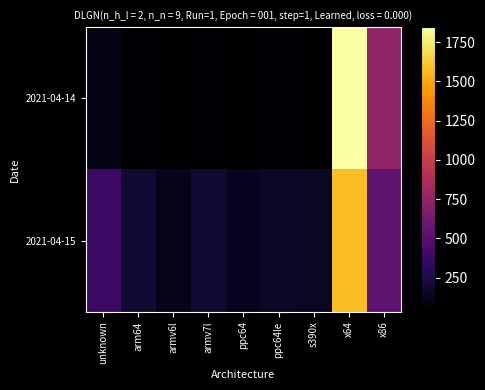

At which category is the sum across all series the highest?

x64